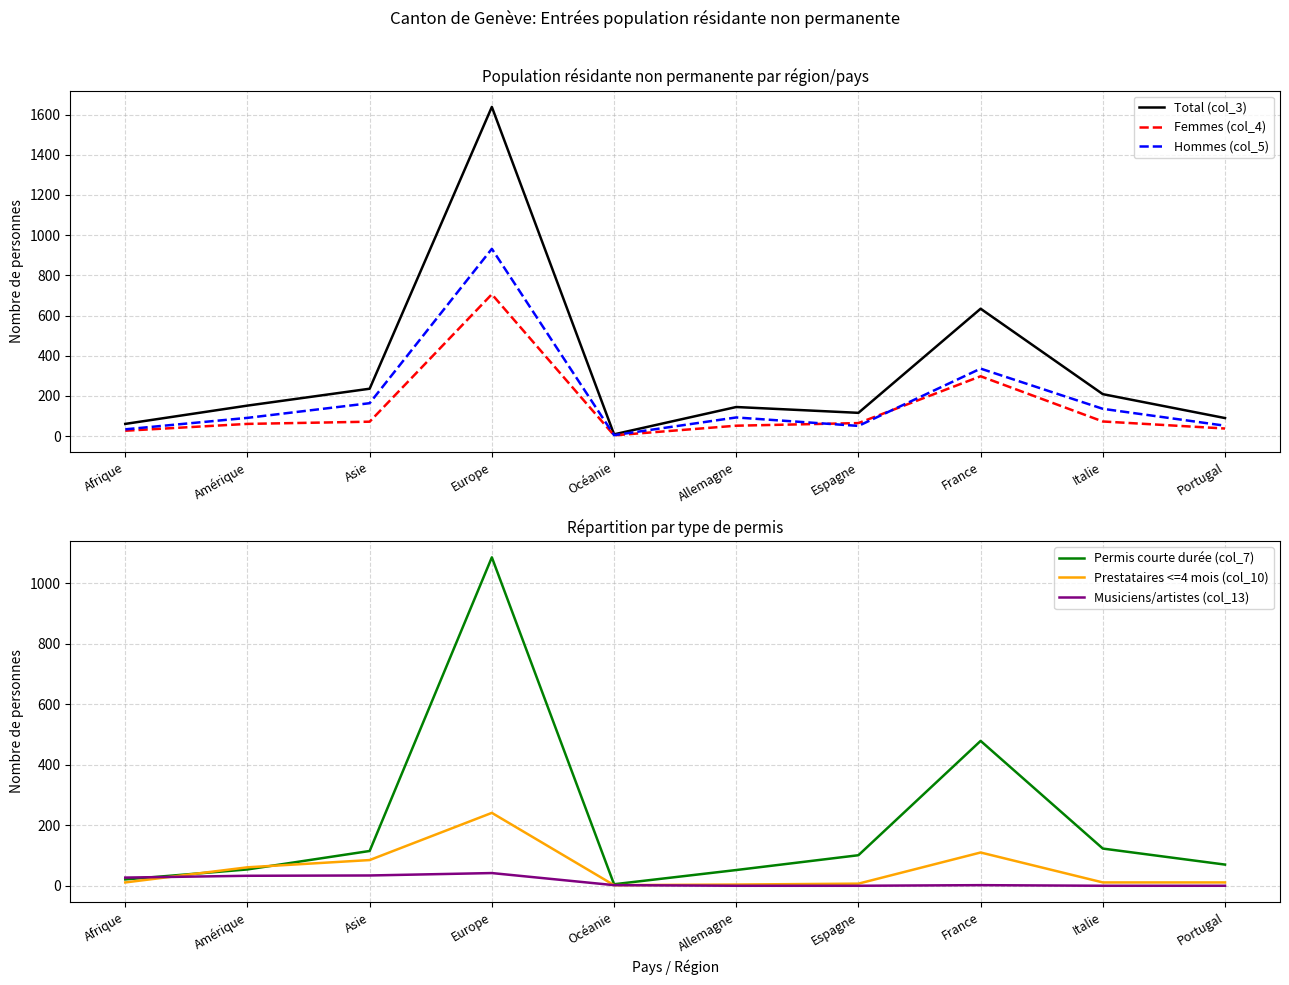

Which series has the widest spread of values?

Total (col_3)